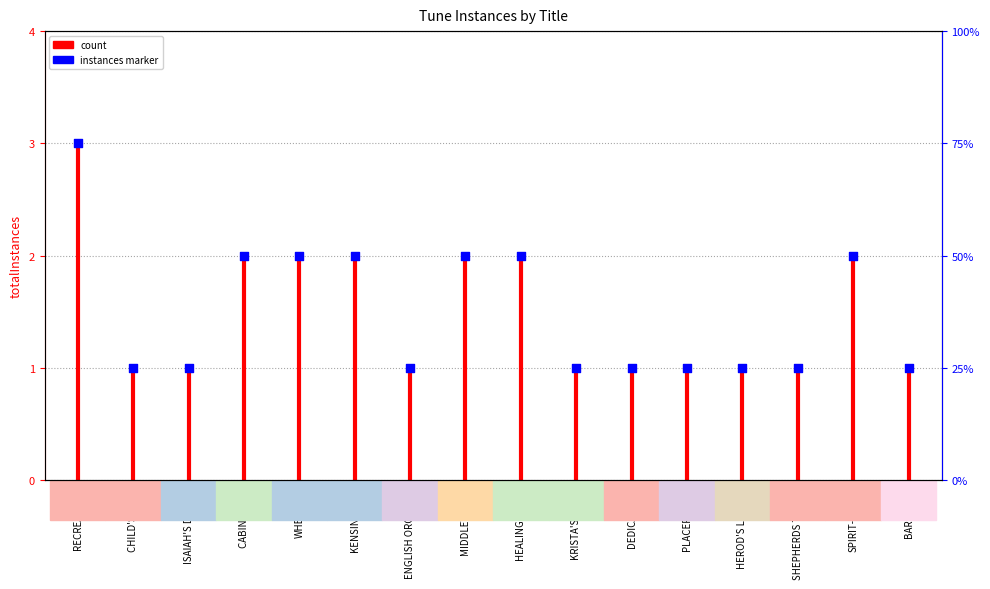

Approximately how many times larger is the value at WHEATON compared to MIDDLETOWN?

1.0